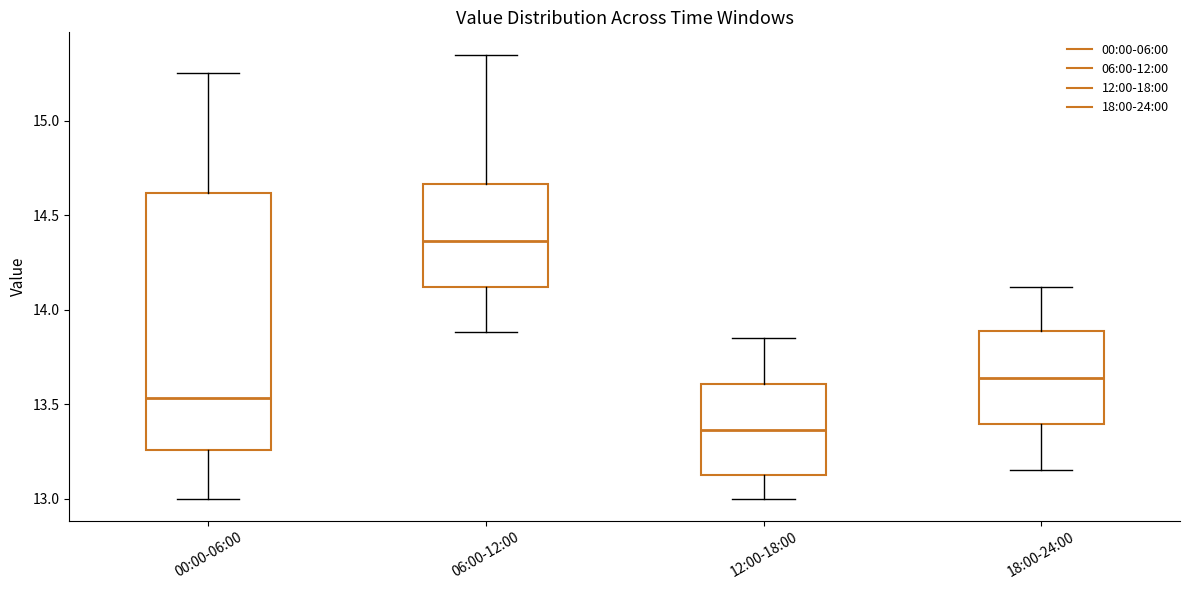

Which box is the tallest, from its lower edge to its upper edge?

00:00-06:00